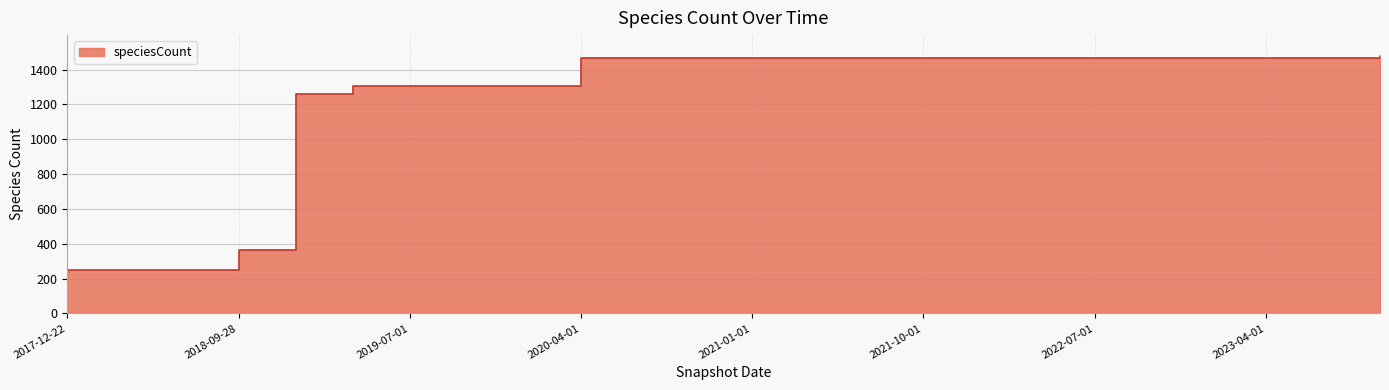

At which label is the value closest to 864?

2019-01-01